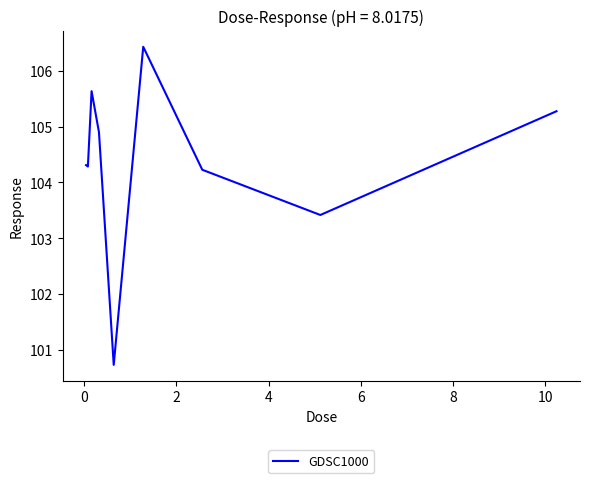

How many distinct data groups are displayed?

1